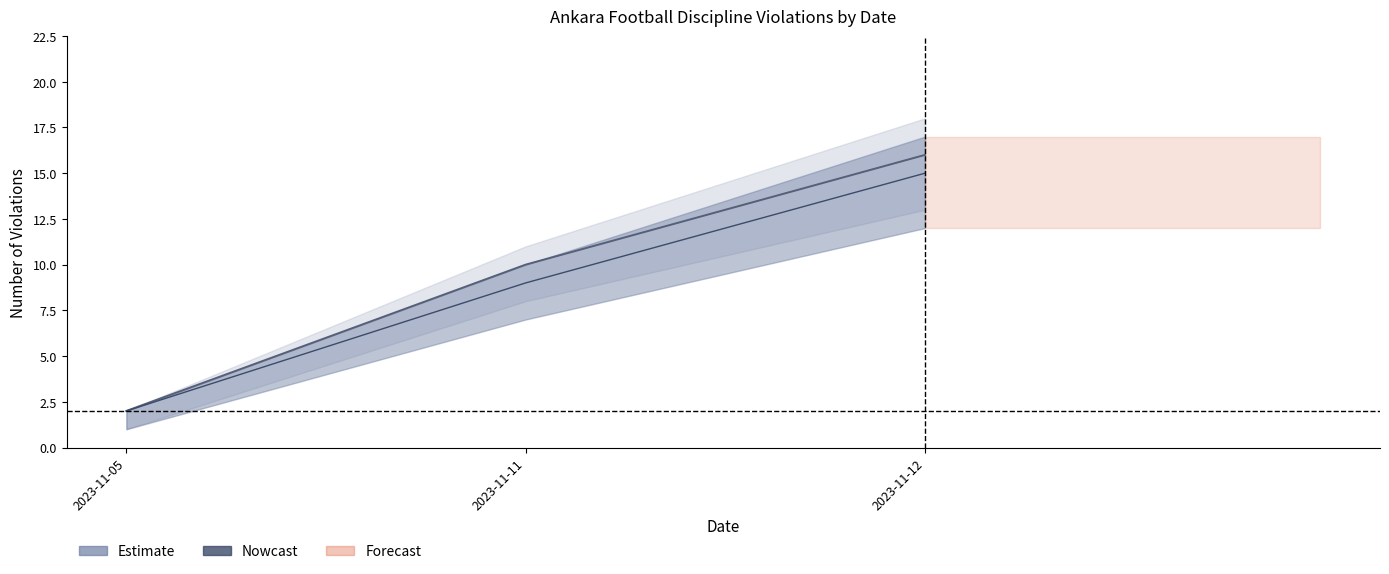

At which label is Estimate_mid closest to 9?

2023-11-11